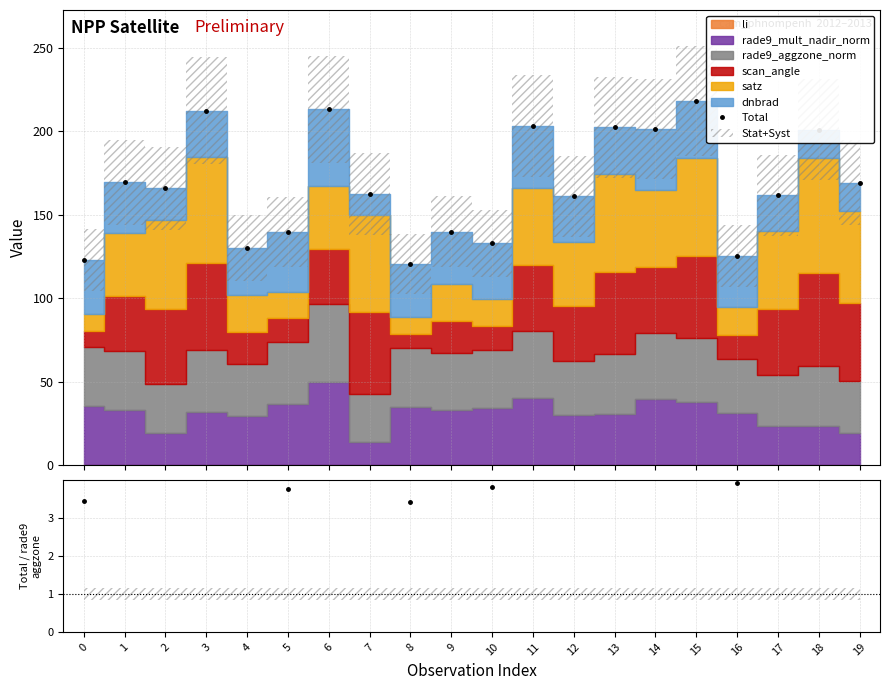

True or false: Total and Total/rade9_aggzone_norm intersect in this chart.

False